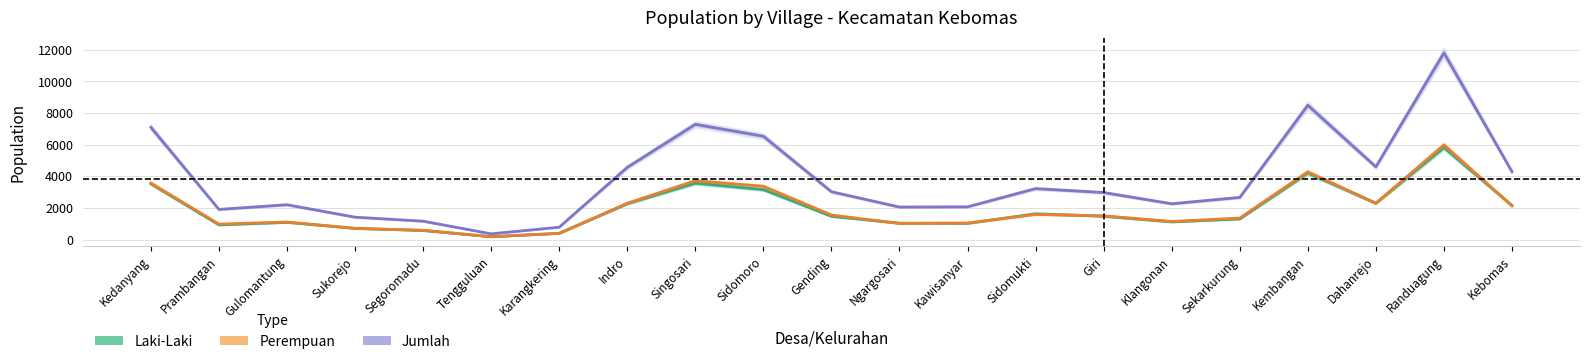

Which has a higher value, Tengguluan or Kebomas?

Kebomas